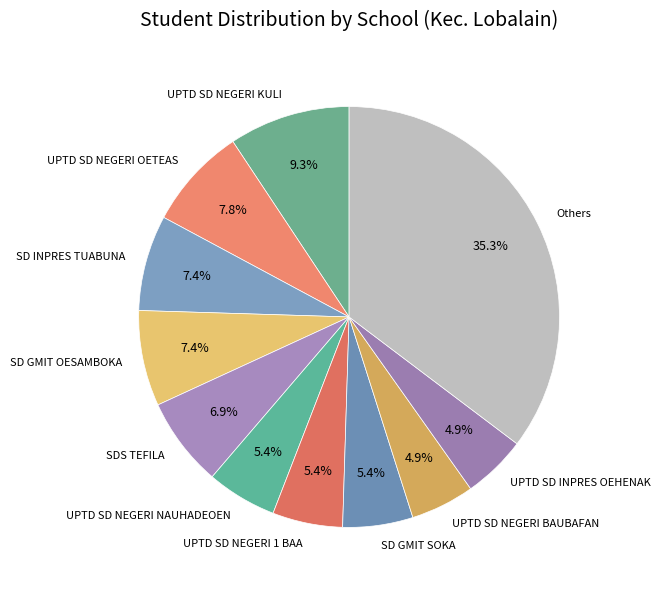

To the nearest percent, what percentage of the pie is UPTD SD NEGERI NAUHADEOEN?

5%